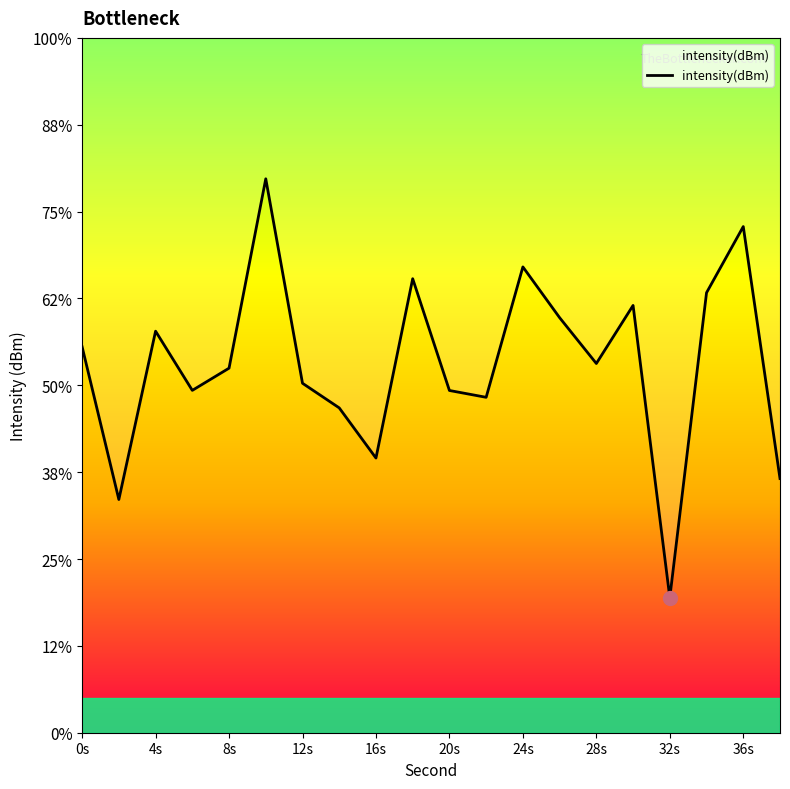

Does the chart display data point markers on the line(s)?

No